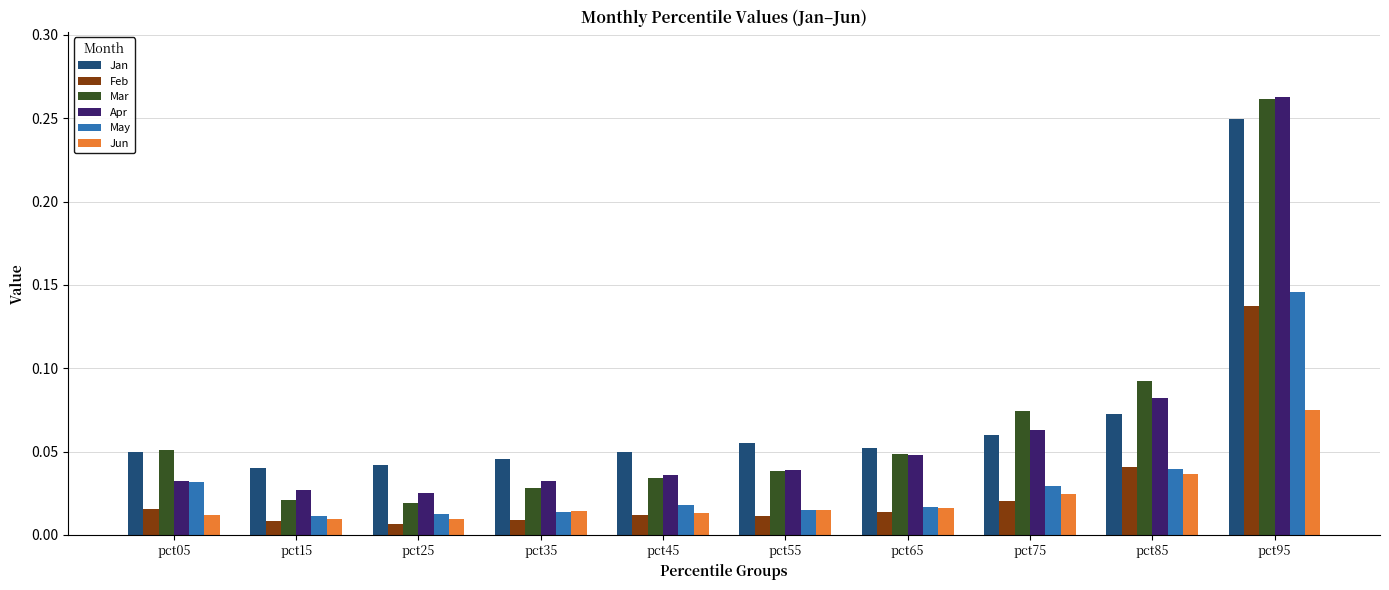

How many data points does each series have?

10